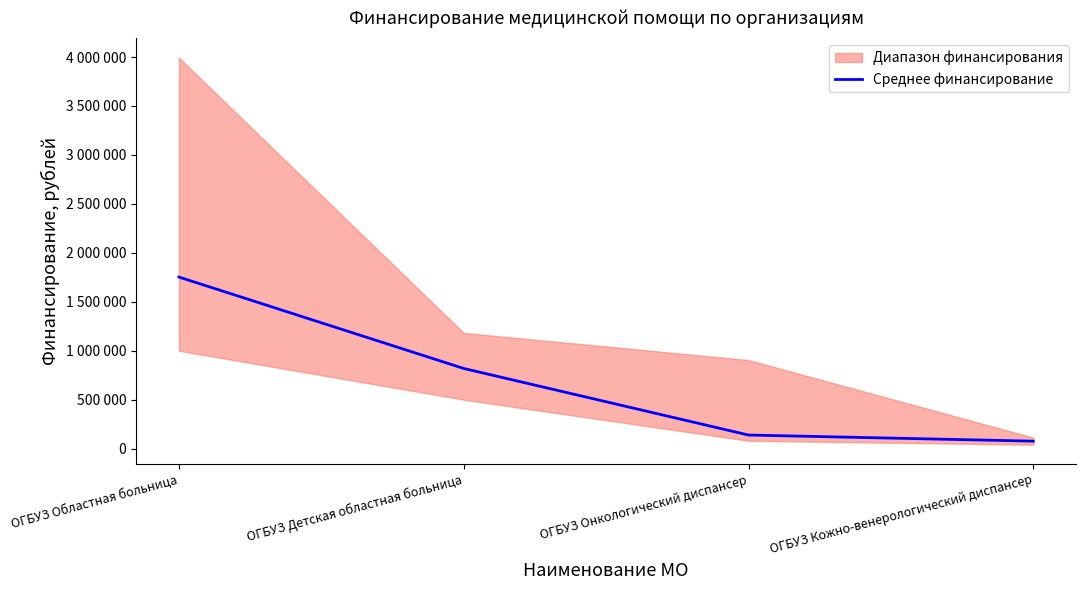

Approximately how many times larger is the value at ОГБУЗ Детская областная больница compared to ОГБУЗ Онкологический диспансер?

5.9